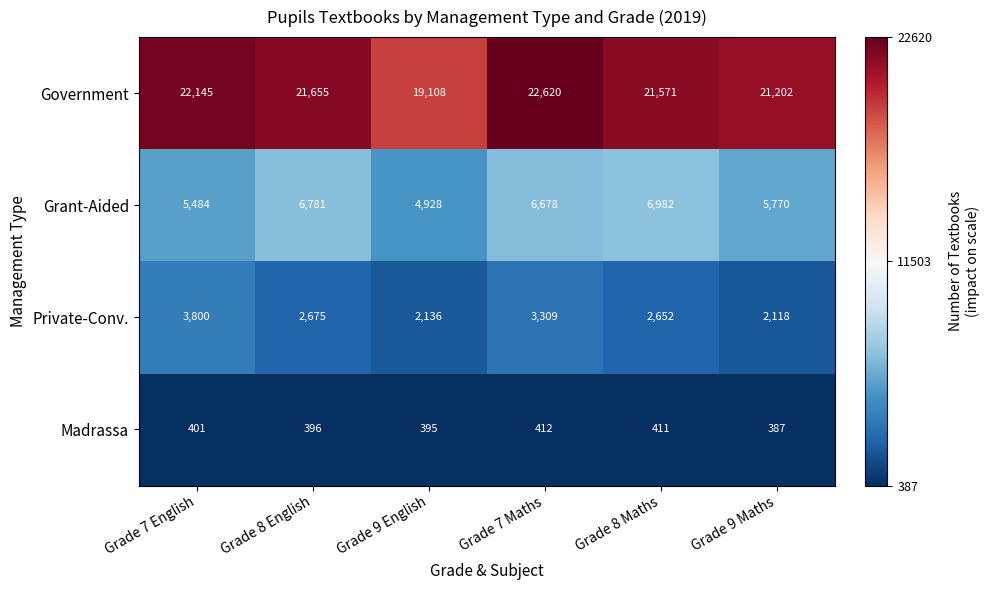

At Grade 7 English, list the series in order from smallest to largest.

Madrassa, Private-Conv., Grant-Aided, Government